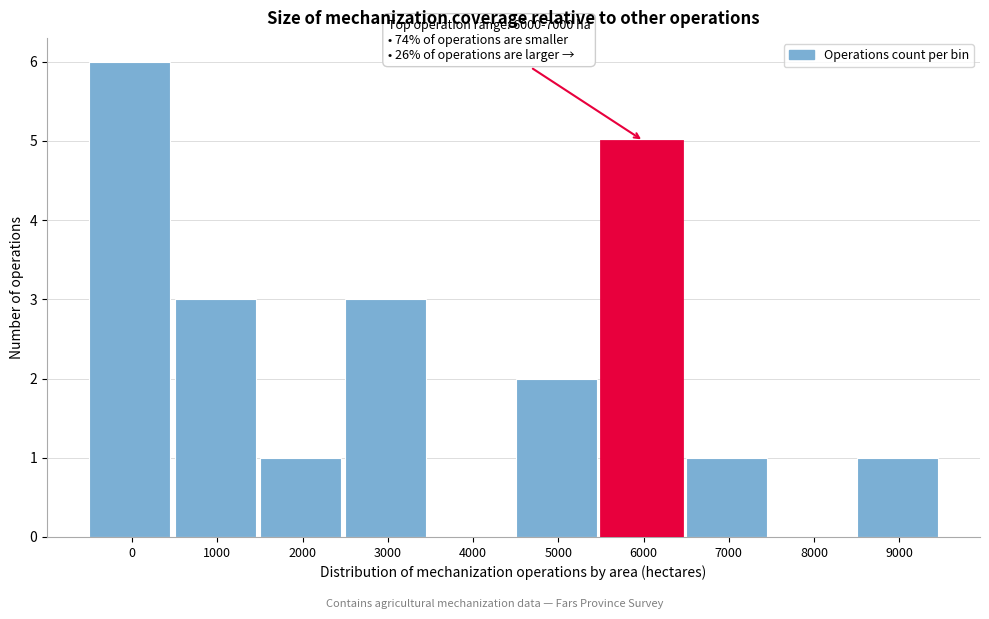

Reading left to right, extract all data points from this chart.

0=6	1000=3	2000=1	3000=3	4000=0	5000=2	6000=5	7000=1	8000=0	9000=1